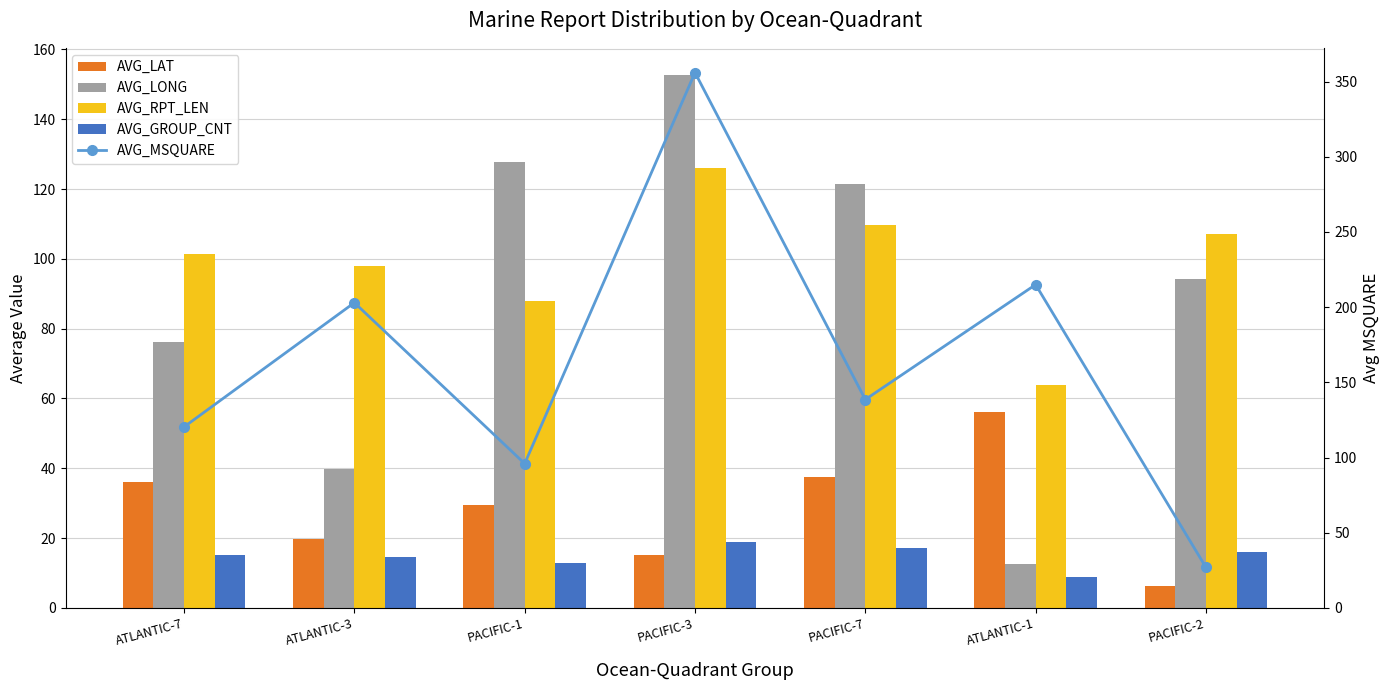

What is the approximate value of AVG_RPT_LEN at PACIFIC-1?

88.0